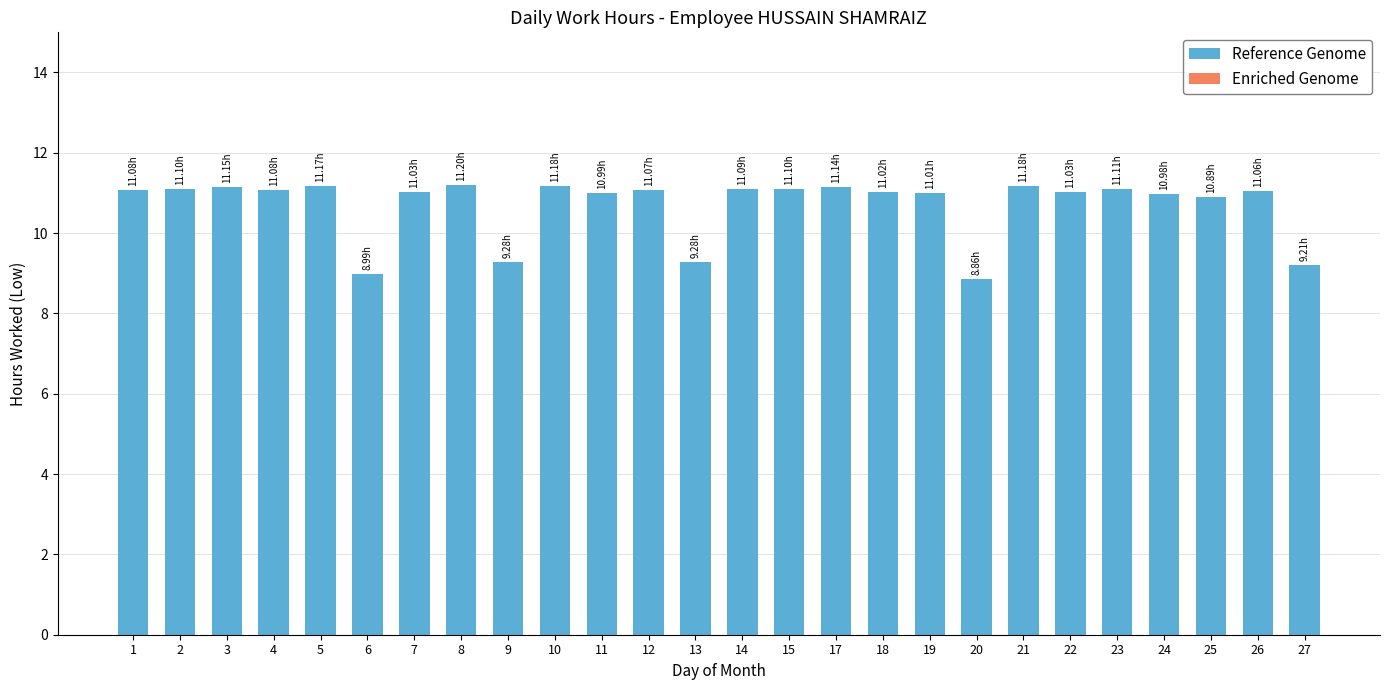

Does the chart contain stacked bars?

No